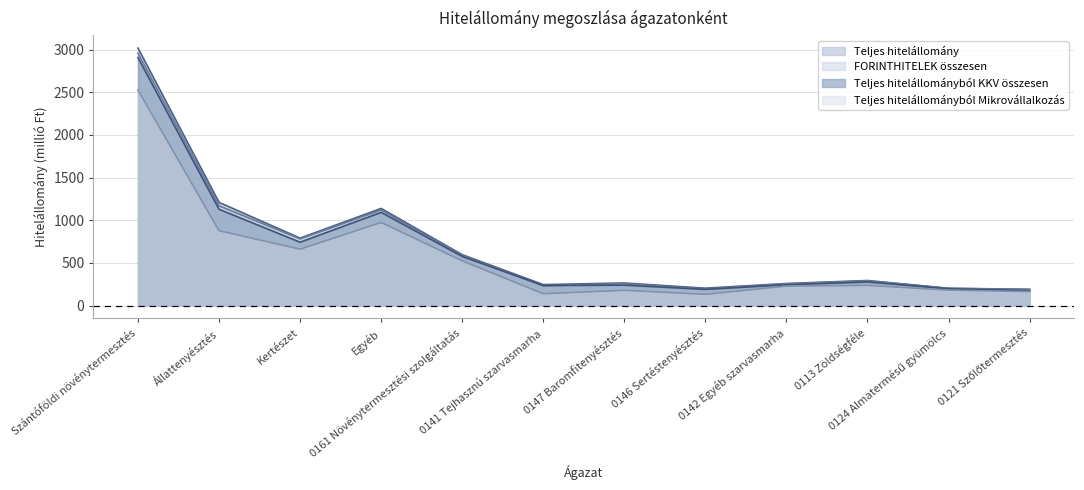

Which series has the largest range (max minus min)?

Teljes hitelállomány